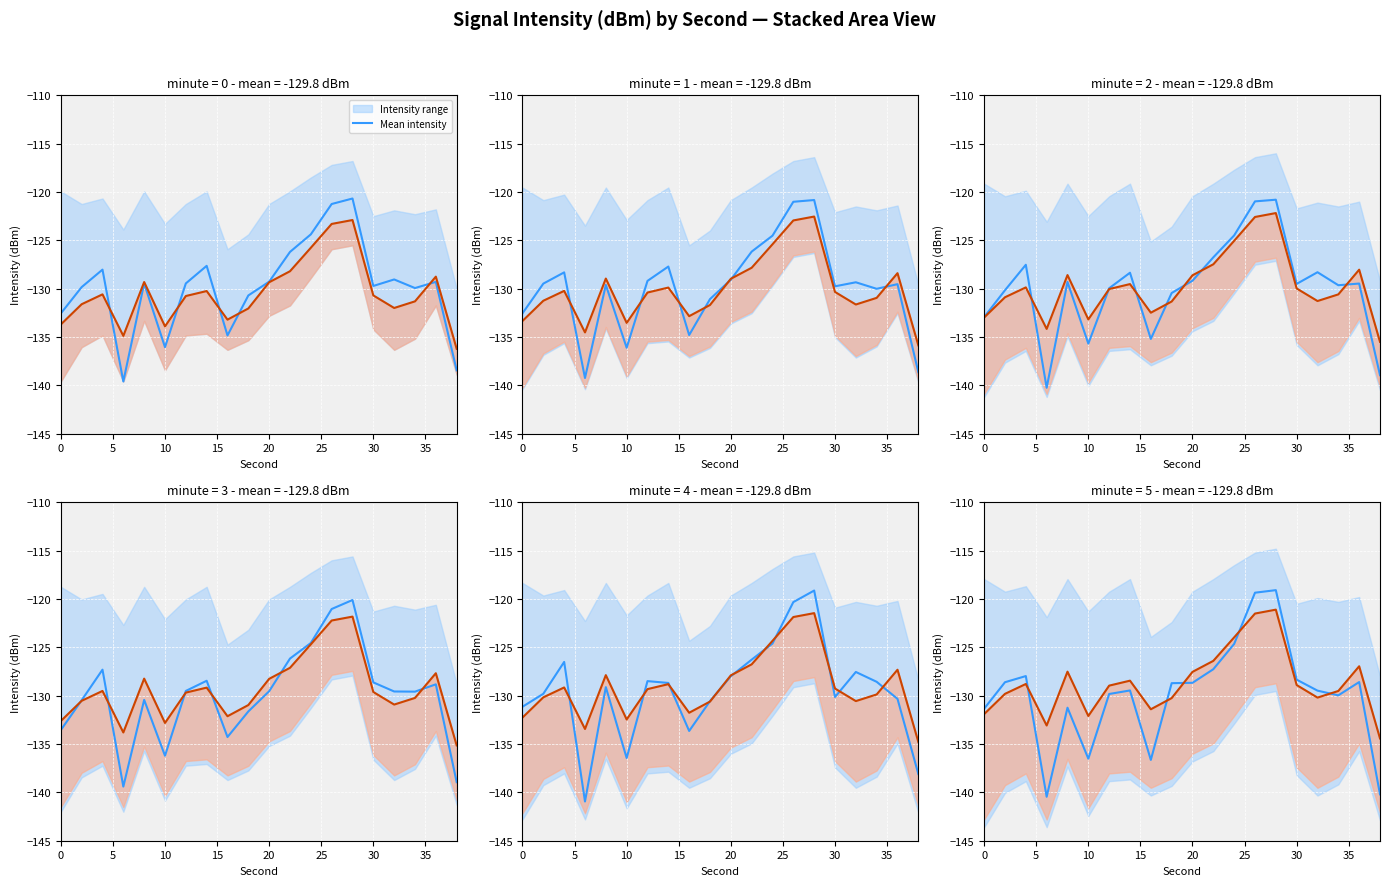

What is the average value of the Lower bound line series?

-128.6